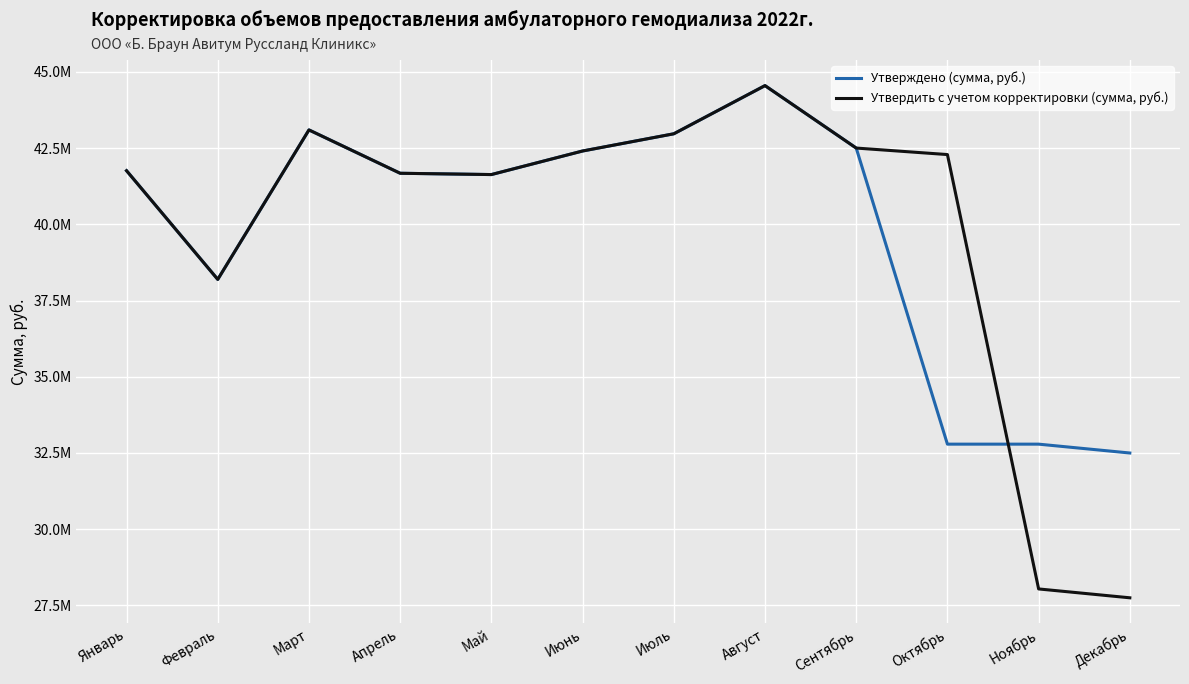

At how many categories does at least one series exceed 43442490?

1